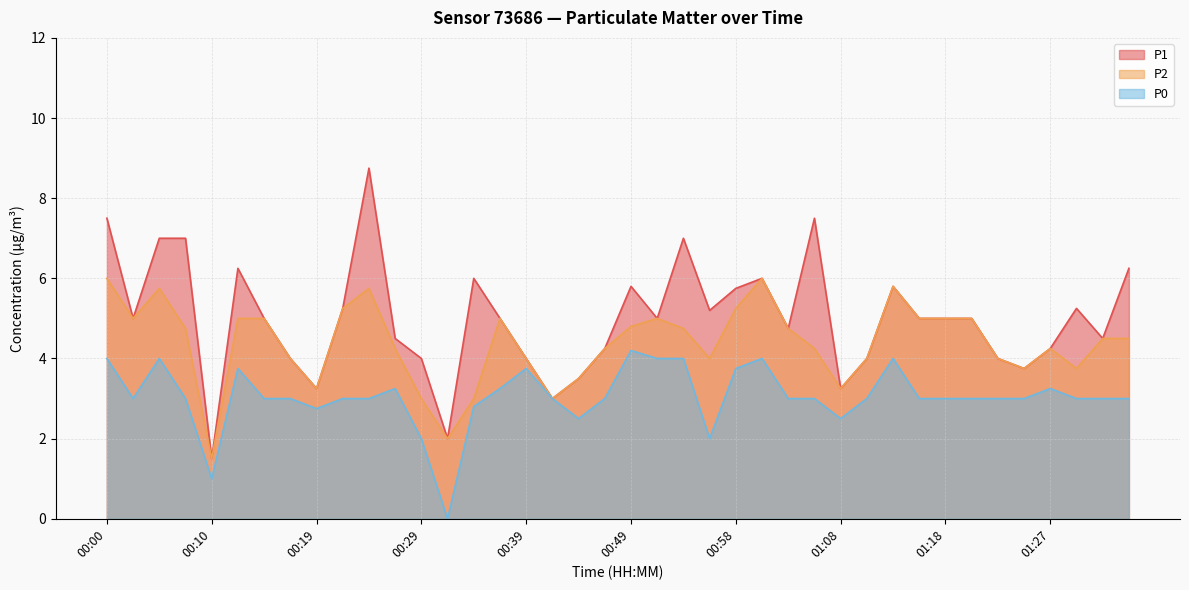

True or false: P0 and P1 cross at least once.

False